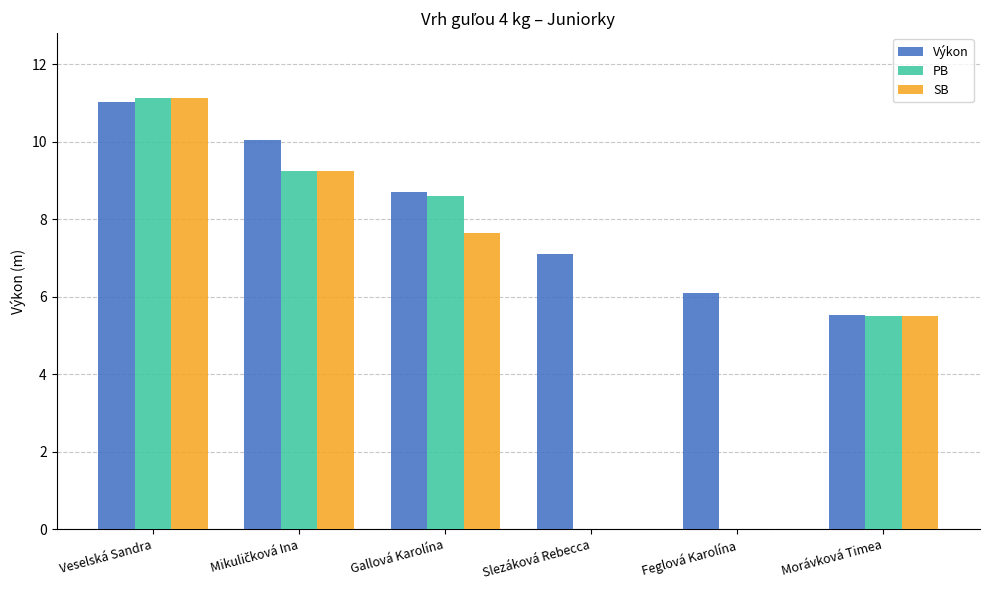

How many categories are shown in the chart?

6